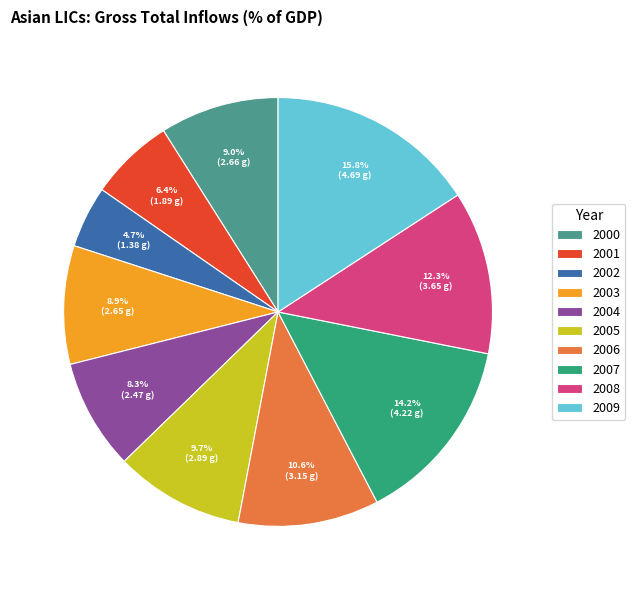

How many slices are in this pie chart?

10